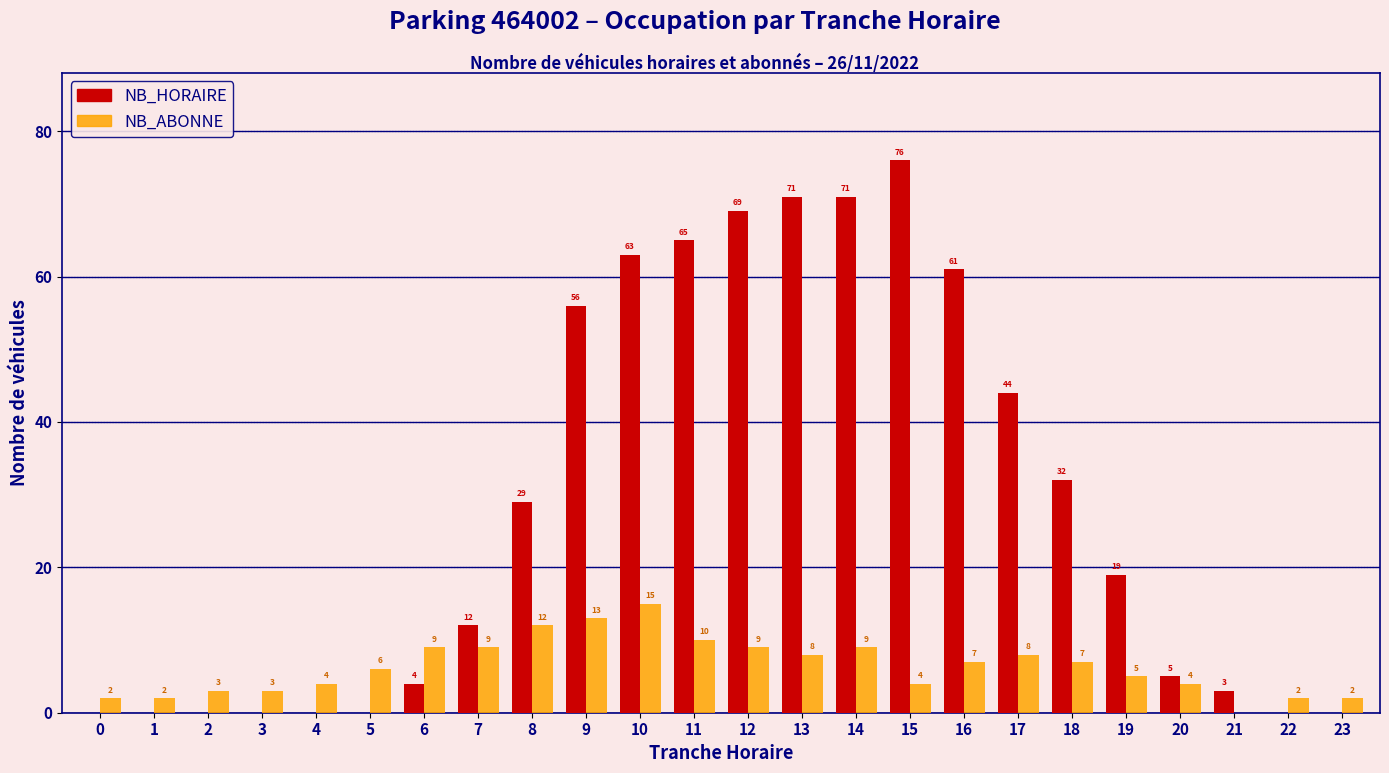

Reading right to left, transcribe all the data shown in this chart.

NB_HORAIRE: 23=0	22=0	21=3	20=5	19=19	18=32	17=44	16=61	15=76	14=71	13=71	12=69	11=65	10=63	9=56	8=29	7=12	6=4	5=0	4=0	3=0	2=0	1=0	0=0
NB_ABONNE: 23=2	22=2	21=0	20=4	19=5	18=7	17=8	16=7	15=4	14=9	13=8	12=9	11=10	10=15	9=13	8=12	7=9	6=9	5=6	4=4	3=3	2=3	1=2	0=2